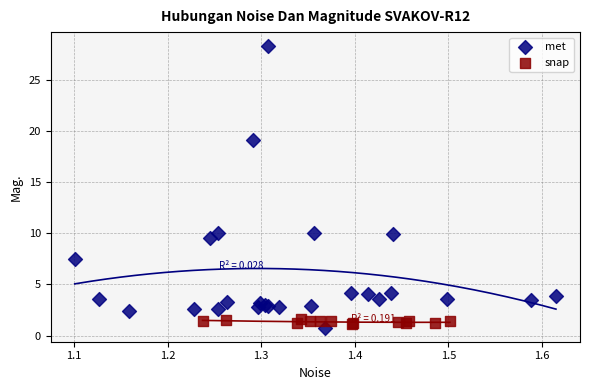

Which series has the widest spread of Y values?

met